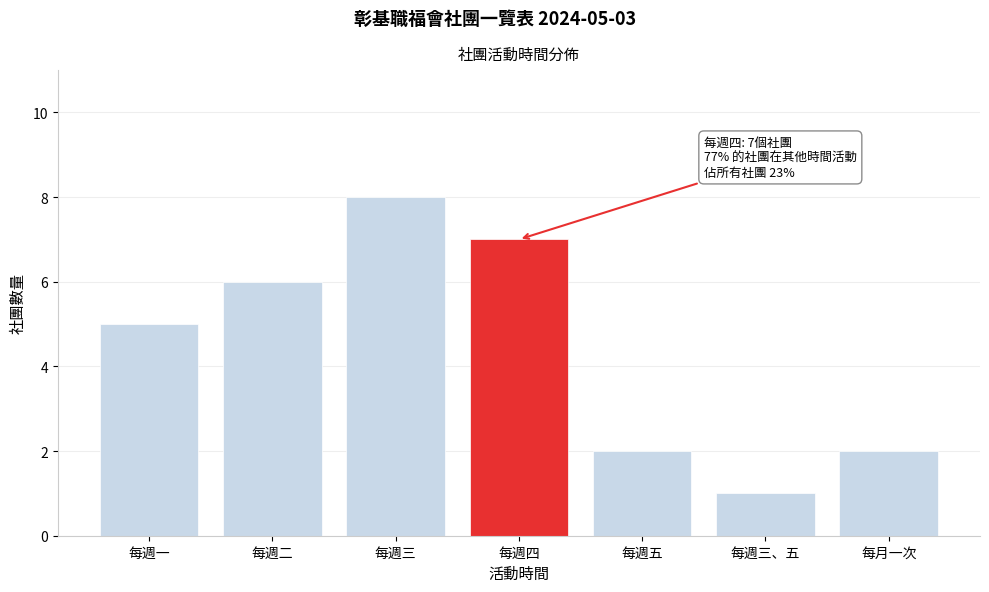

Reading left to right, transcribe all the data shown in this chart.

每週一=5	每週二=6	每週三=8	每週四=7	每週五=2	每週三、五=1	每月一次=2